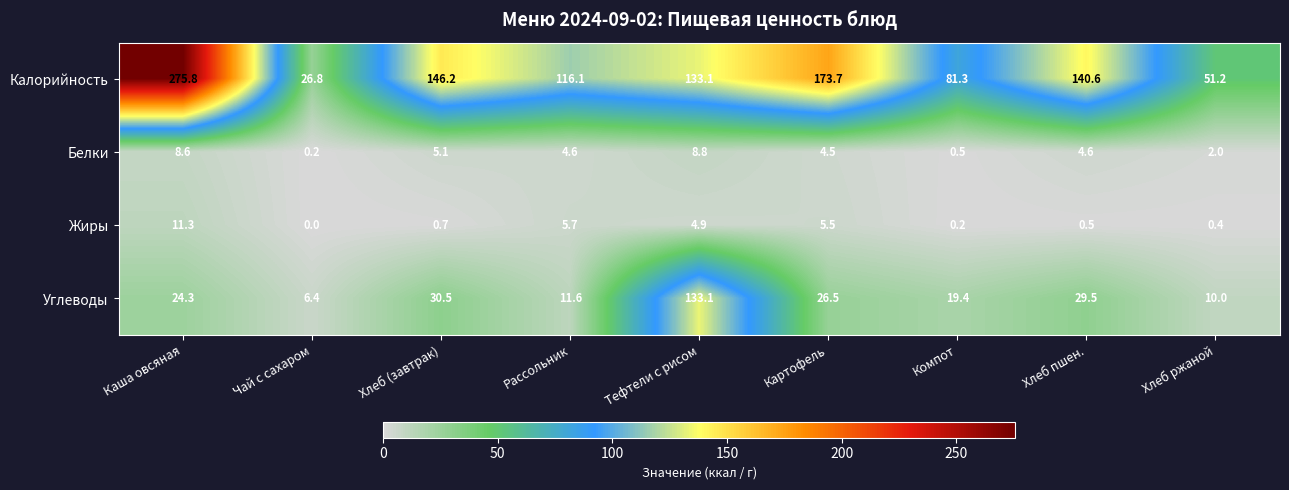

Which series has the widest spread of values?

Калорийность